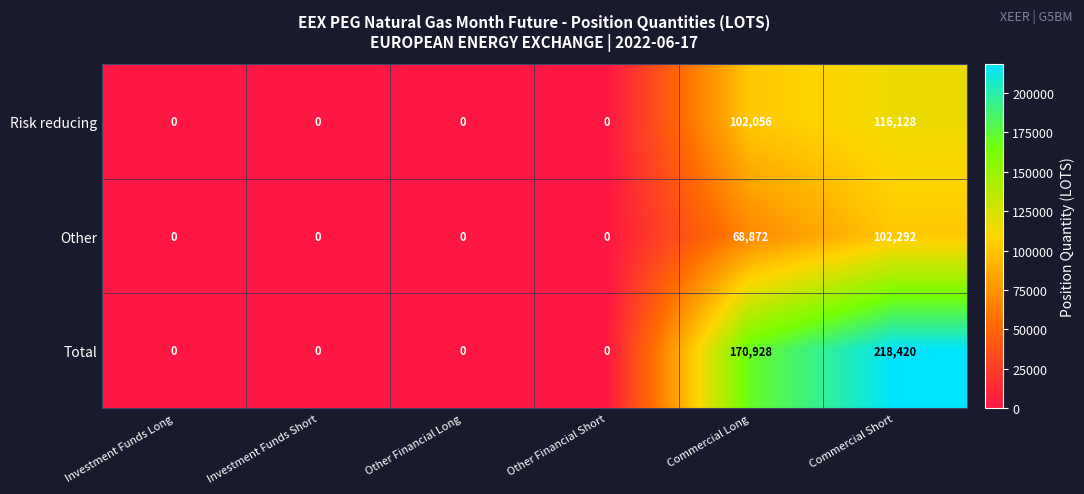

At which category does the chart reach its peak across all series?

Commercial Short